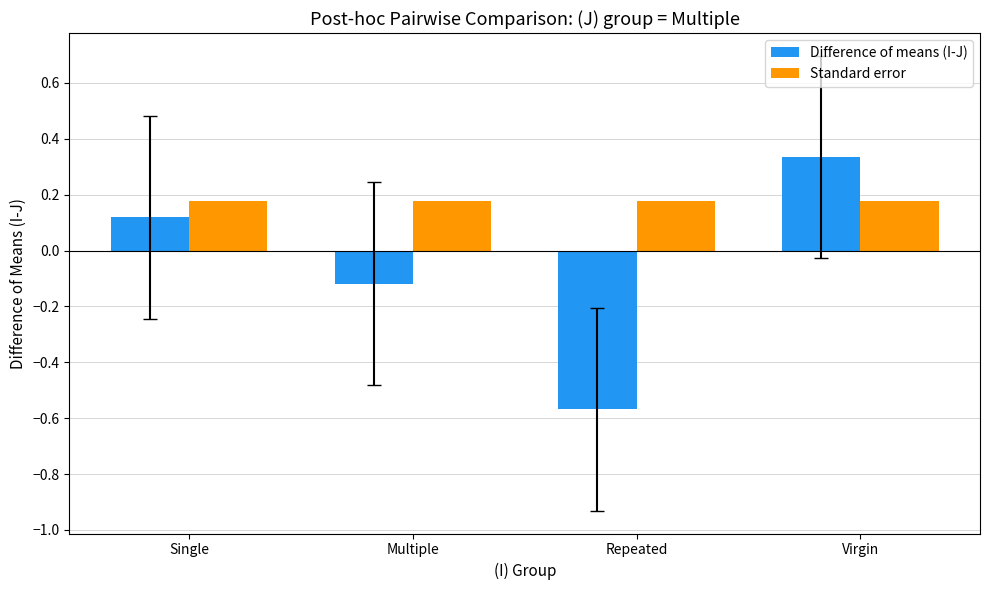

Rank the series by their average value, from highest to lowest.

Standard error, Difference of means (I-J)